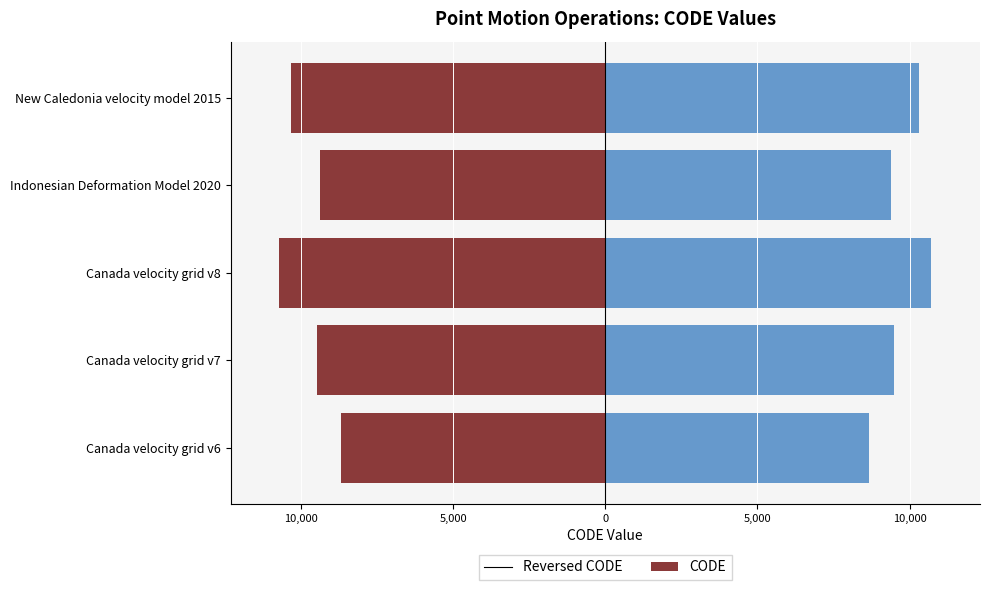

The value of CODE at Canada velocity grid v7 is 15125. True or false?

False